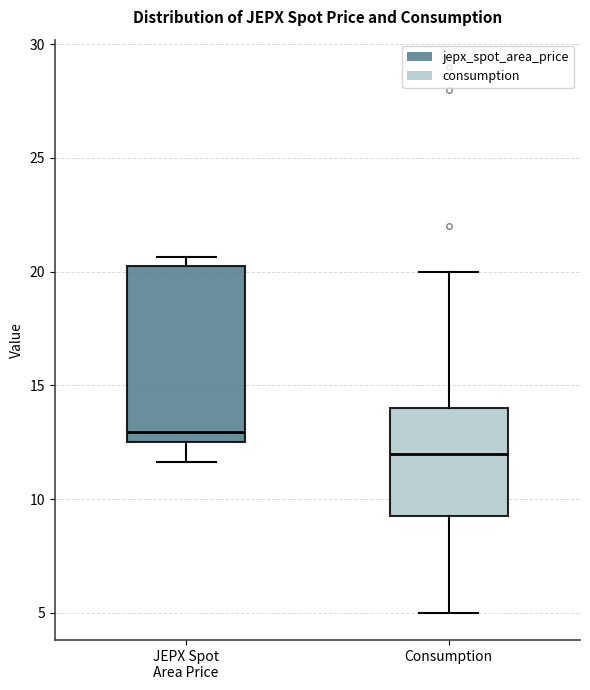

Reading left to right, transcribe this box plot: for each box, give where its median line is, the range the box spans, and where its two whiskers end, as read against the y-axis. The values are not printed on the chart, so give them approximately, as read against the axis.

JEPX Spot Area Price: median 13.0, box 12.5 to 20.0, whiskers 11.5 to 20.5
Consumption: median 12.0, box 9.5 to 14.0, whiskers 5.0 to 20.0